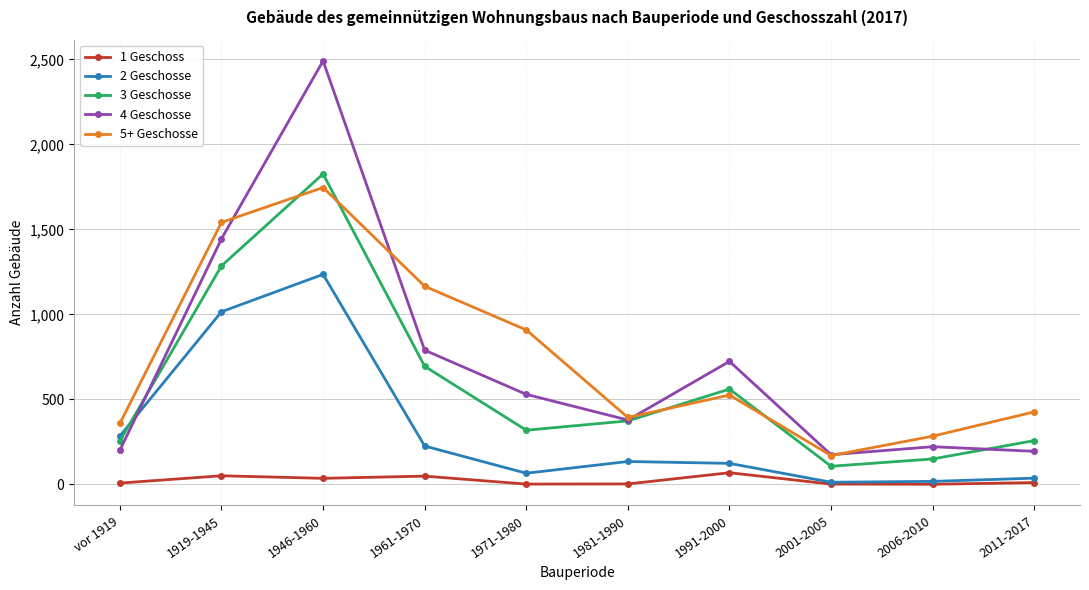

Which series has the largest total across all categories?

5+ Geschosse